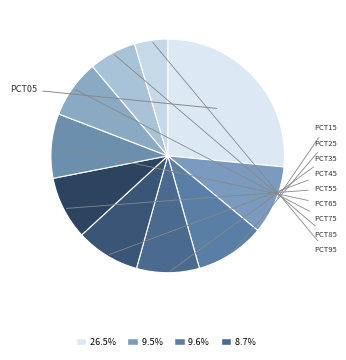

How many slices are in this pie chart?

10